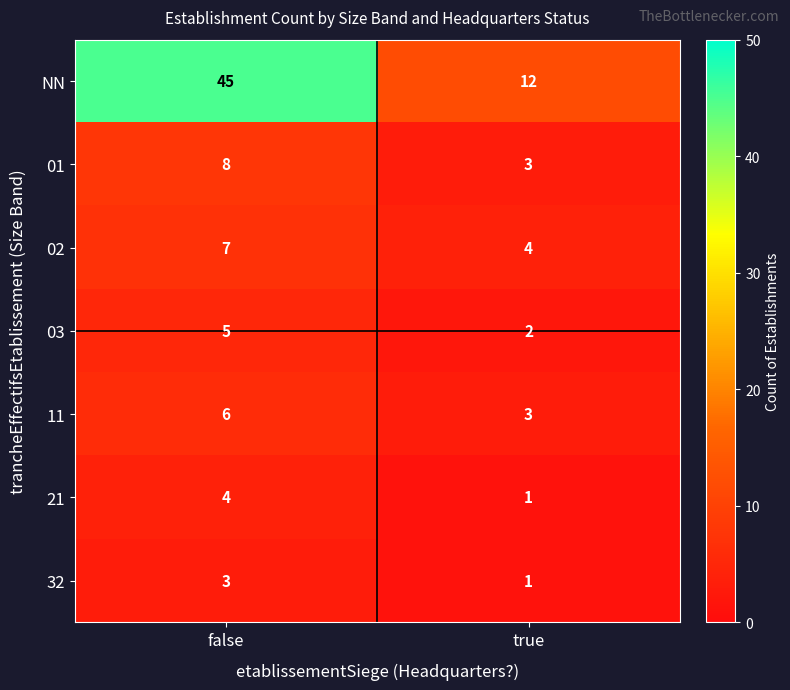

List the series in order of their peak value, lowest first.

32, 21, 03, 11, 02, 01, NN